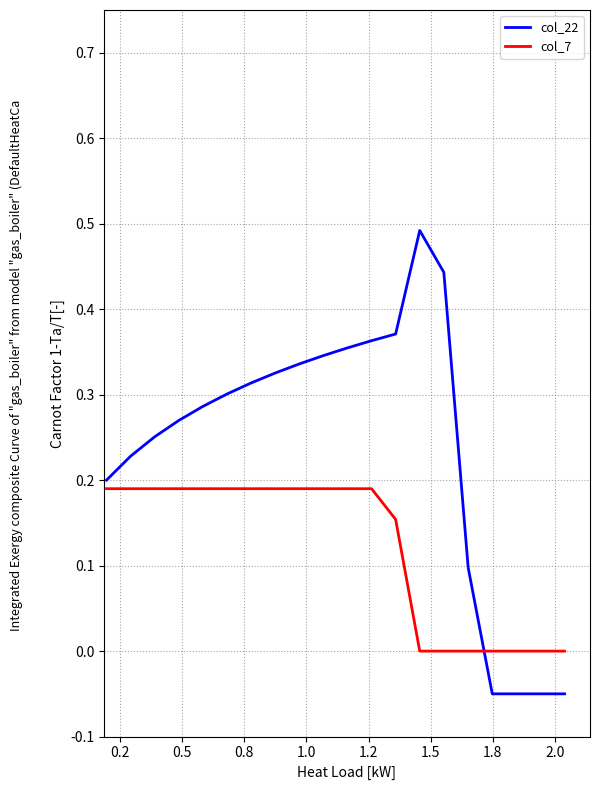

Which series has the widest spread of values?

col_22